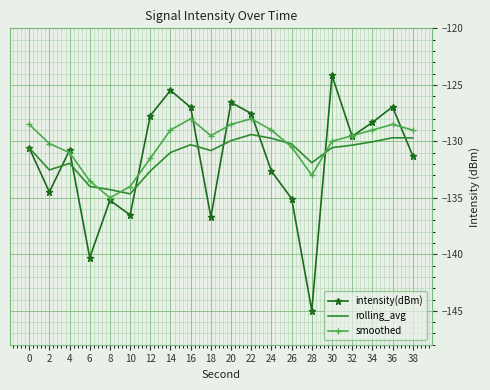

Read the intensity(dBm) value at 10.

-136.5